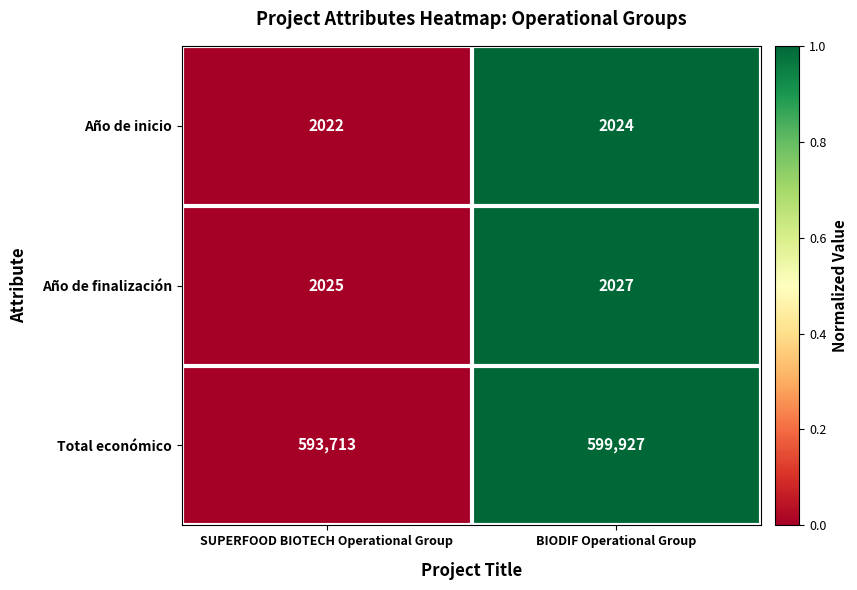

Is it true that Año de inicio equals 2712 at SUPERFOOD BIOTECH Operational Group?

False